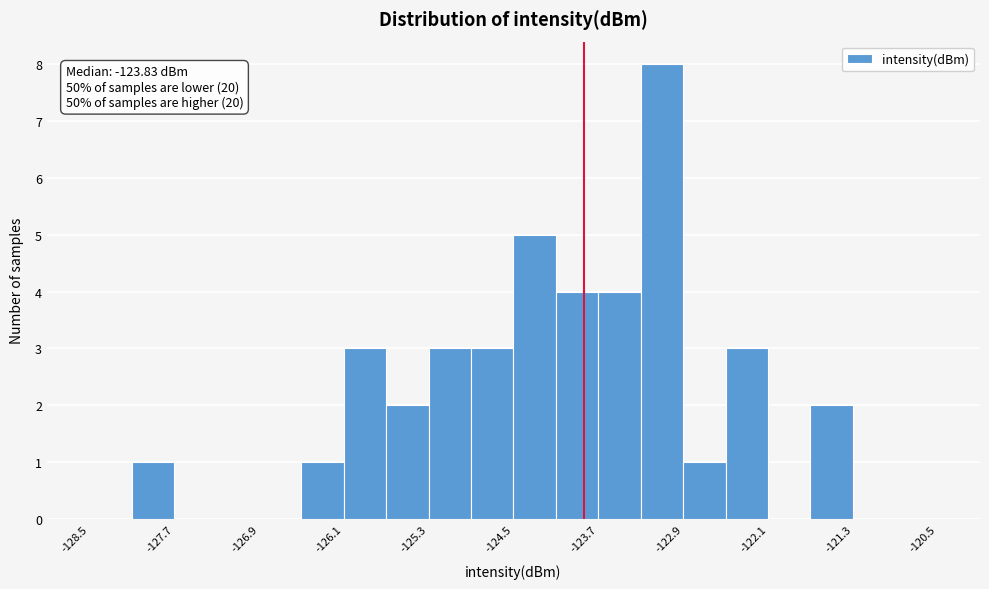

Which range on the x-axis has the tallest bar?

-123.3 to -122.9